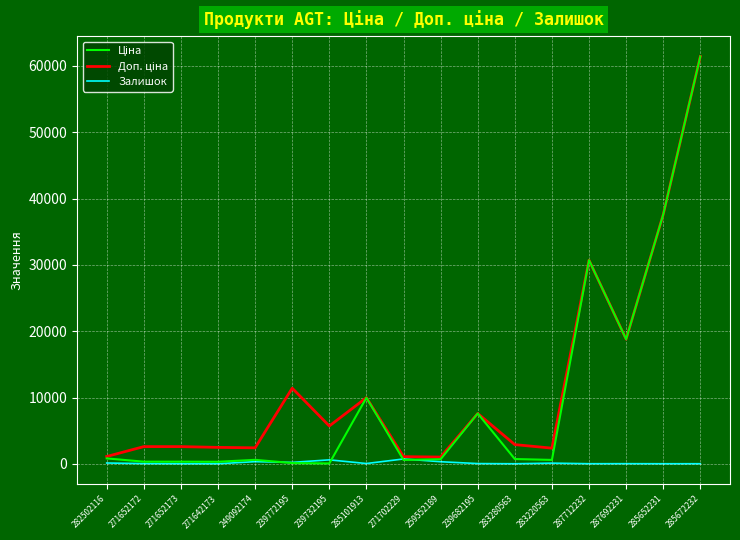

The Залишок series shows 318.0 at 259552189. True or false?

True